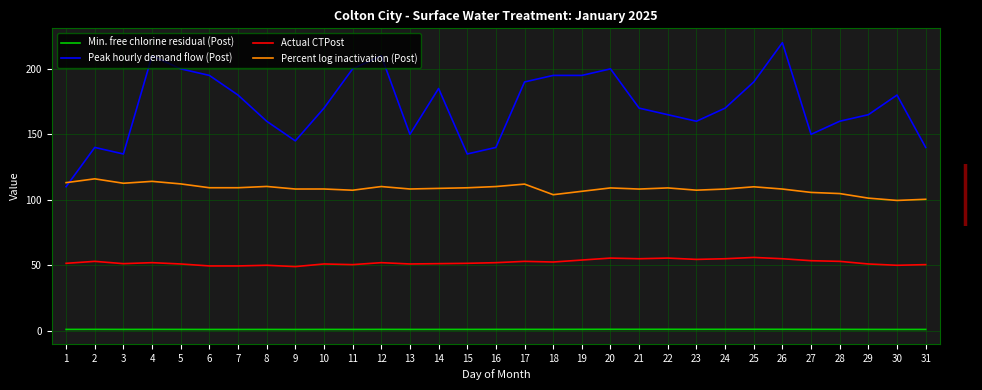

What is the minimum value for Actual CTPost?

49.0